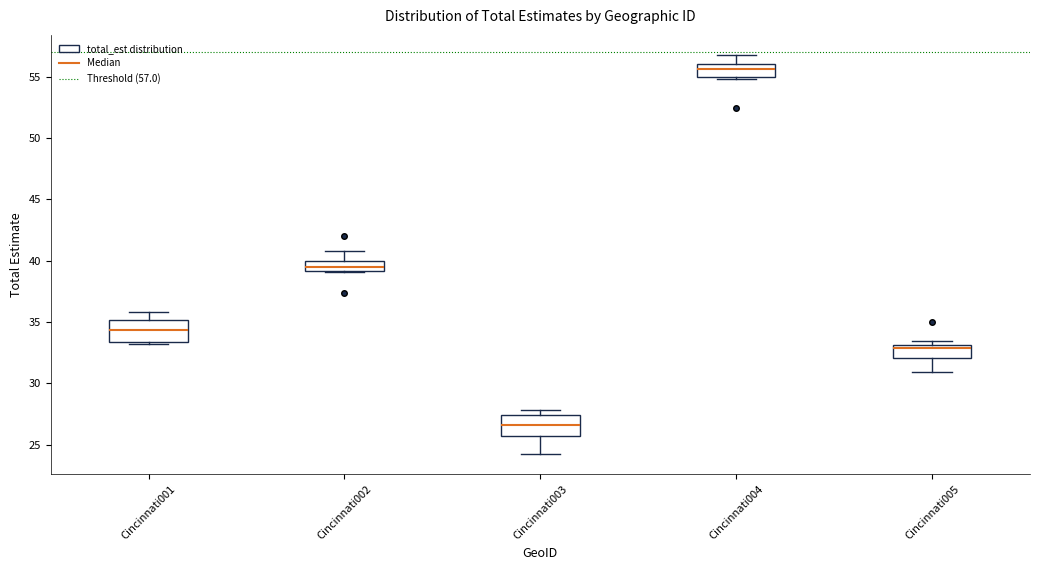

Where does the median line of the box for Cincinnati004 sit on the y-axis? The values are not printed on the chart, so give them approximately, as read against the axis.

55.5